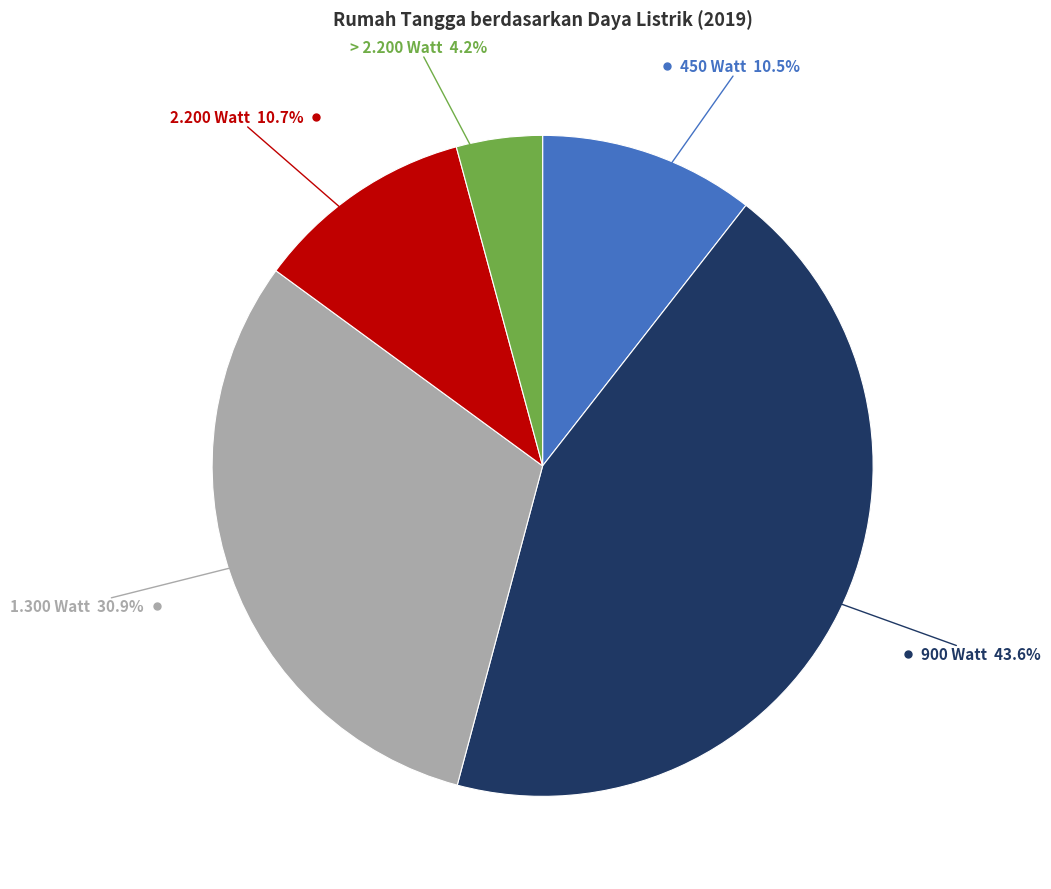

Is there a majority slice in this chart?

No